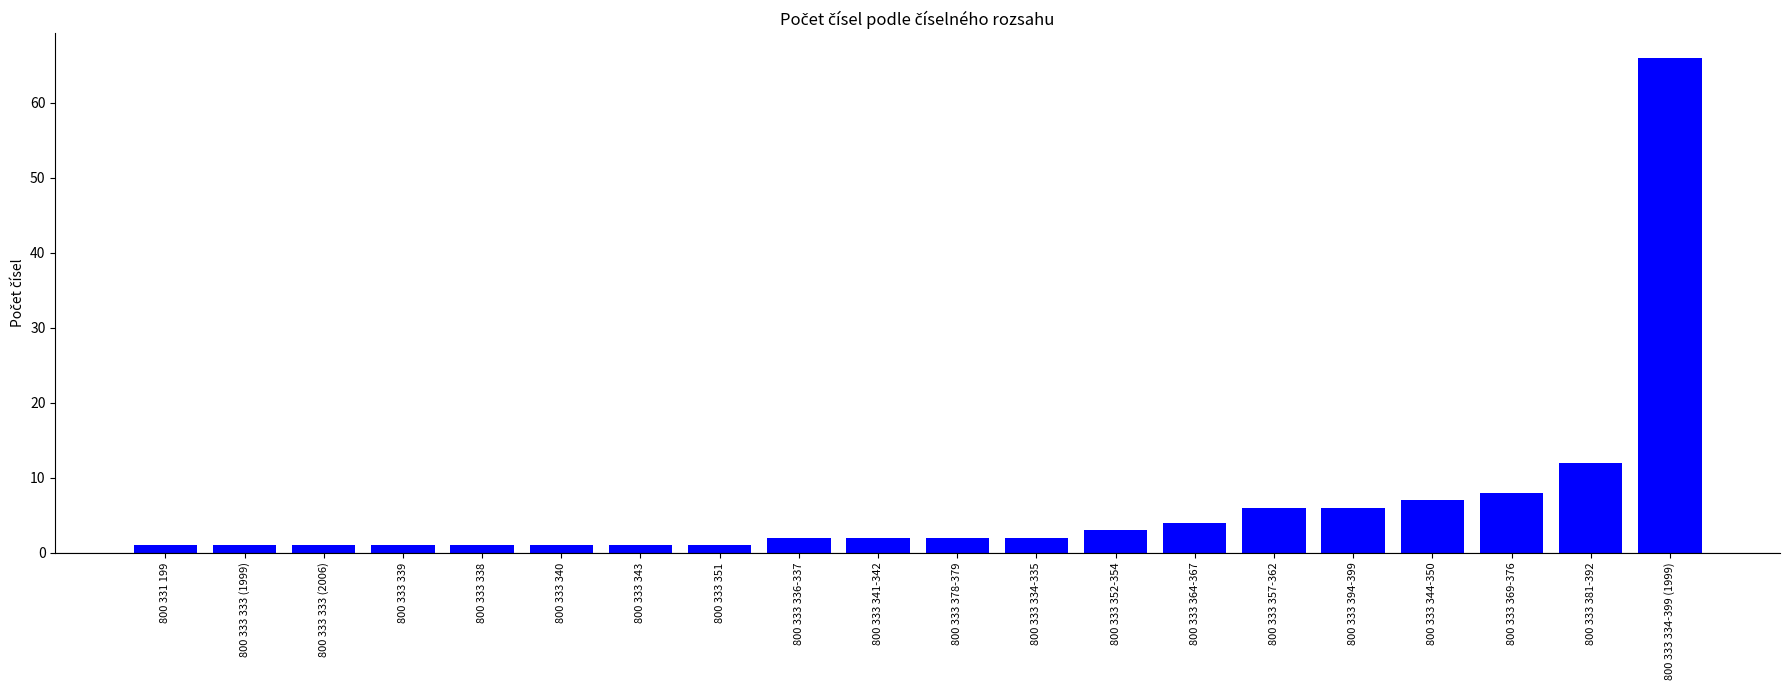

Is it true that the value at 800 333 338 is 1?

True